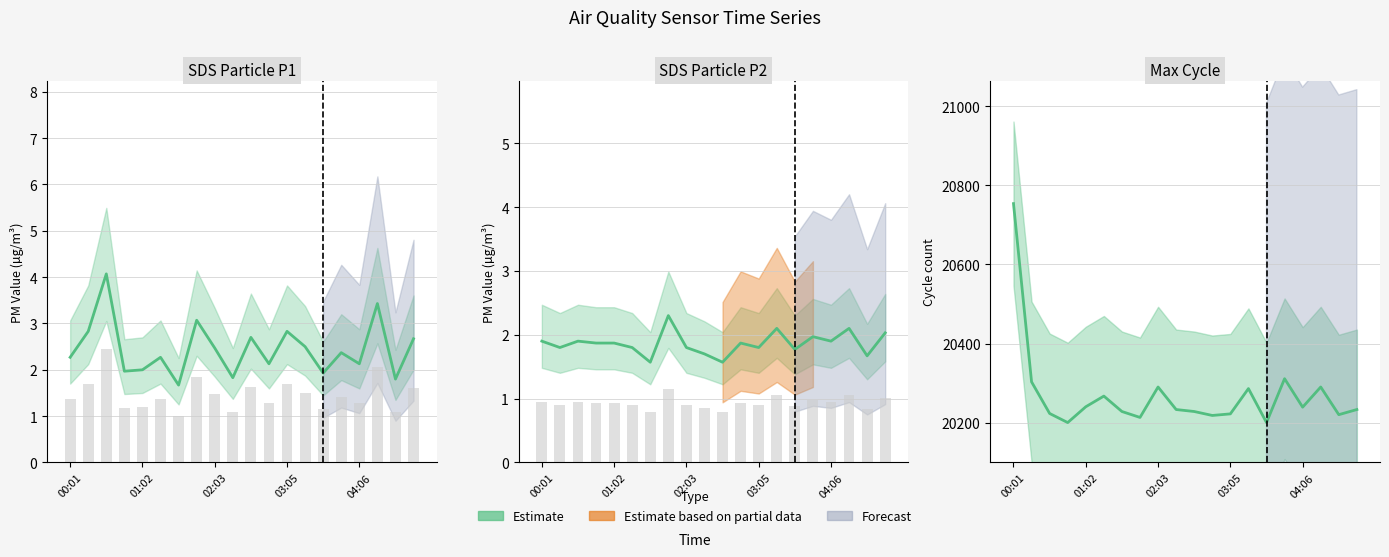

What is the sum of all SDS_P1 values?

48.9